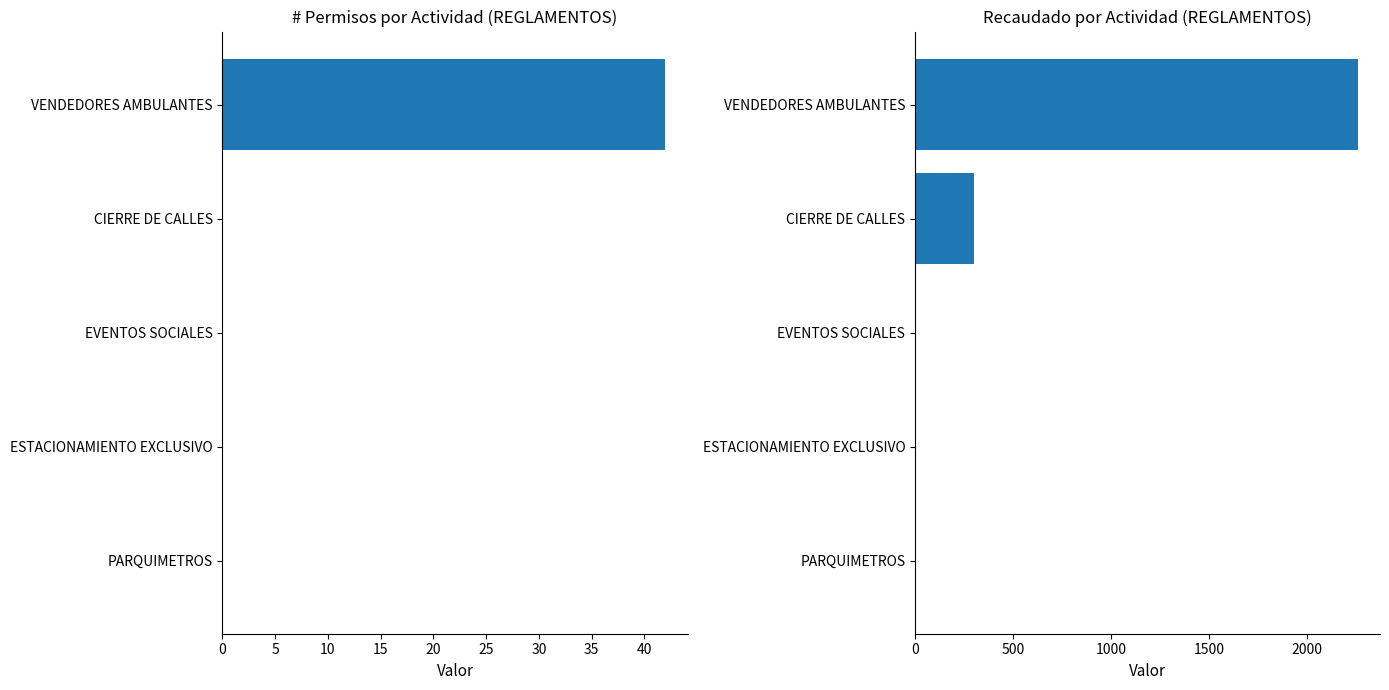

Is it true that # PERMISOS equals 29 at PARQUIMETROS?

False